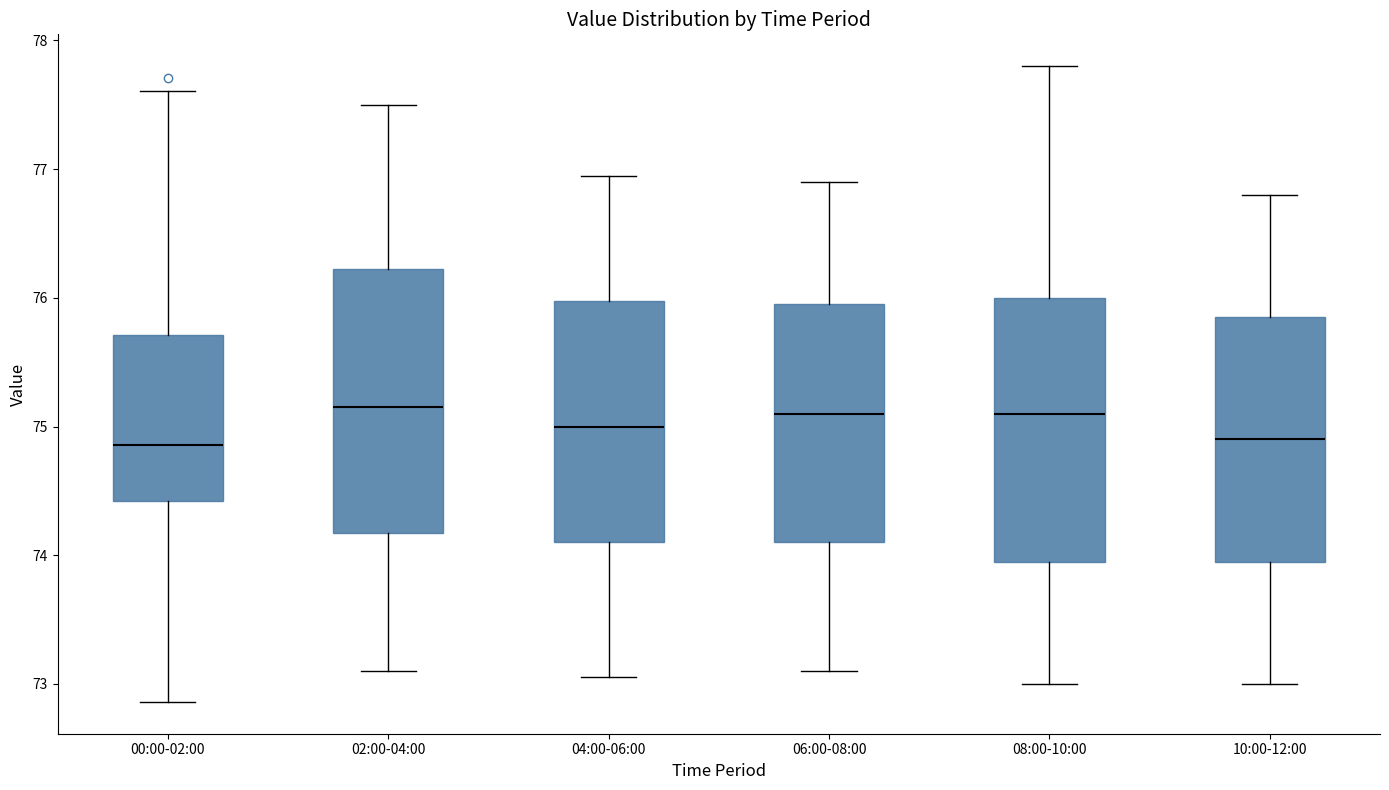

Reading left to right, transcribe this box plot: for each box, give where its median line is, the range the box spans, and where its two whiskers end, as read against the y-axis. The values are not printed on the chart, so give them approximately, as read against the axis.

00:00-02:00: median 74.9, box 74.4 to 75.7, whiskers 72.9 to 77.6
02:00-04:00: median 75.2, box 74.2 to 76.2, whiskers 73.1 to 77.5
04:00-06:00: median 75.0, box 74.1 to 76.0, whiskers 73.1 to 77.0
06:00-08:00: median 75.1, box 74.1 to 76.0, whiskers 73.1 to 76.9
08:00-10:00: median 75.1, box 74.0 to 76.0, whiskers 73.0 to 77.8
10:00-12:00: median 74.9, box 74.0 to 75.9, whiskers 73.0 to 76.8